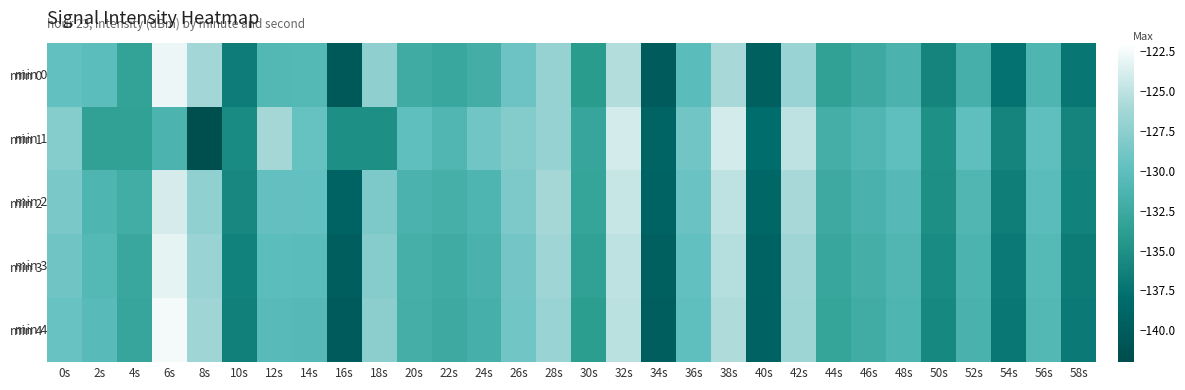

Which series changed the most between 22s and 58s?

min 1